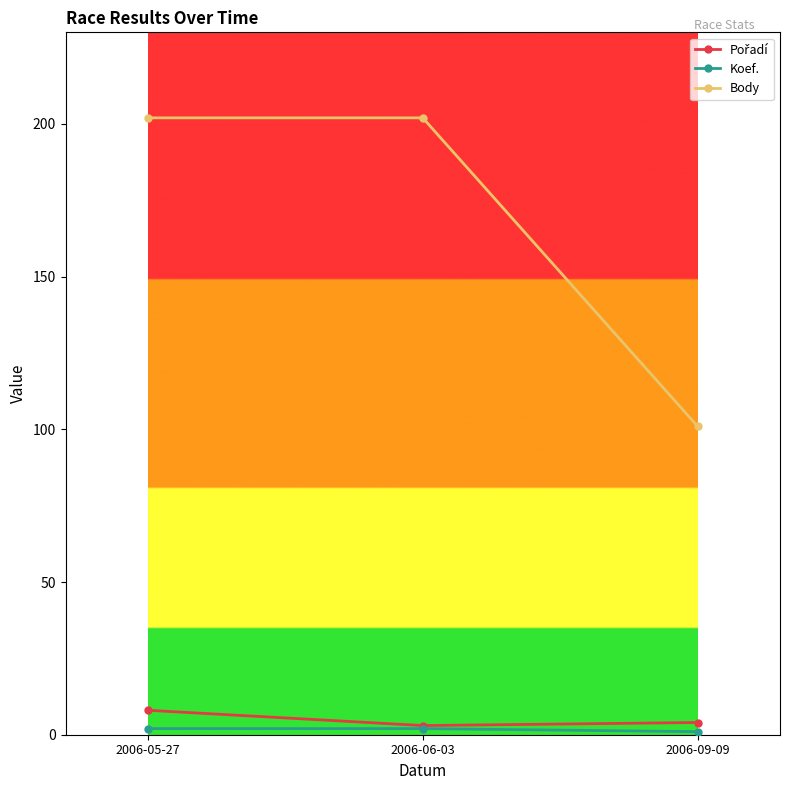

What is the label of the 2nd point from the left?

2006-06-03